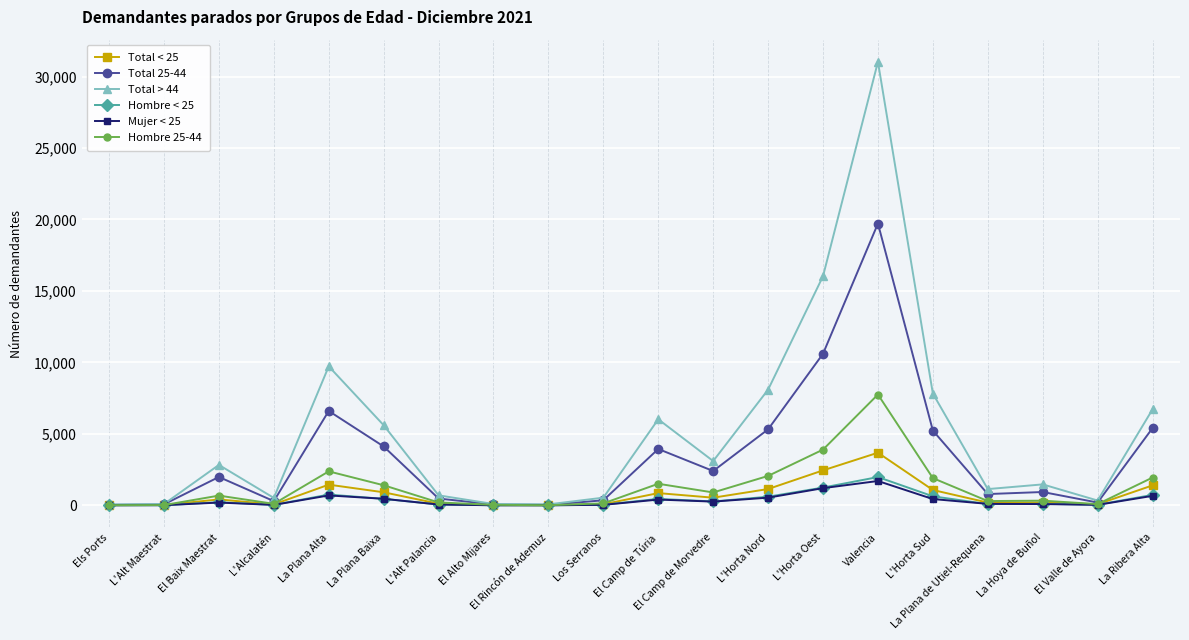

Which series has the largest total across all categories?

Total > 44